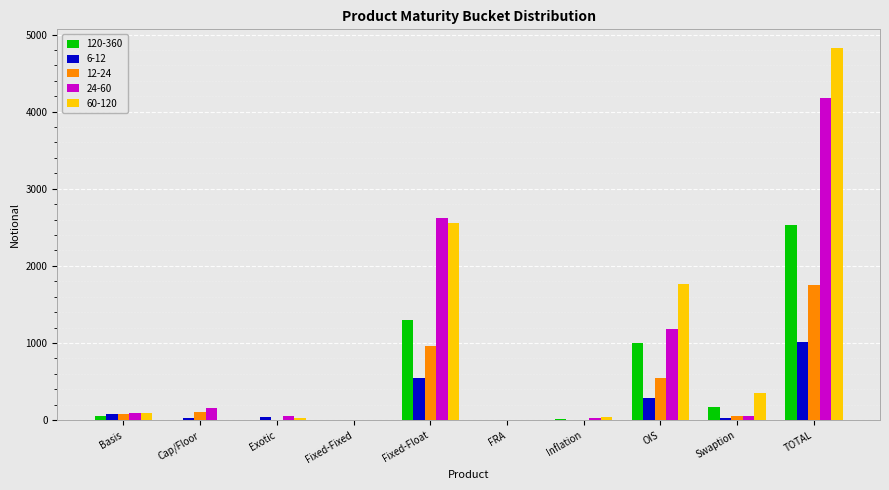

The value of 24-60 at OIS is 530. True or false?

False